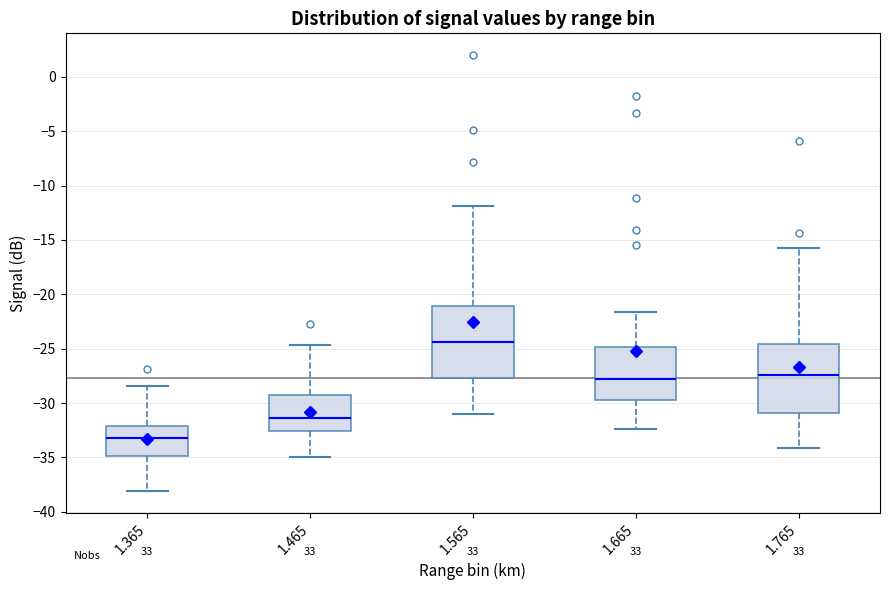

Which box has the highest median line?

1.565